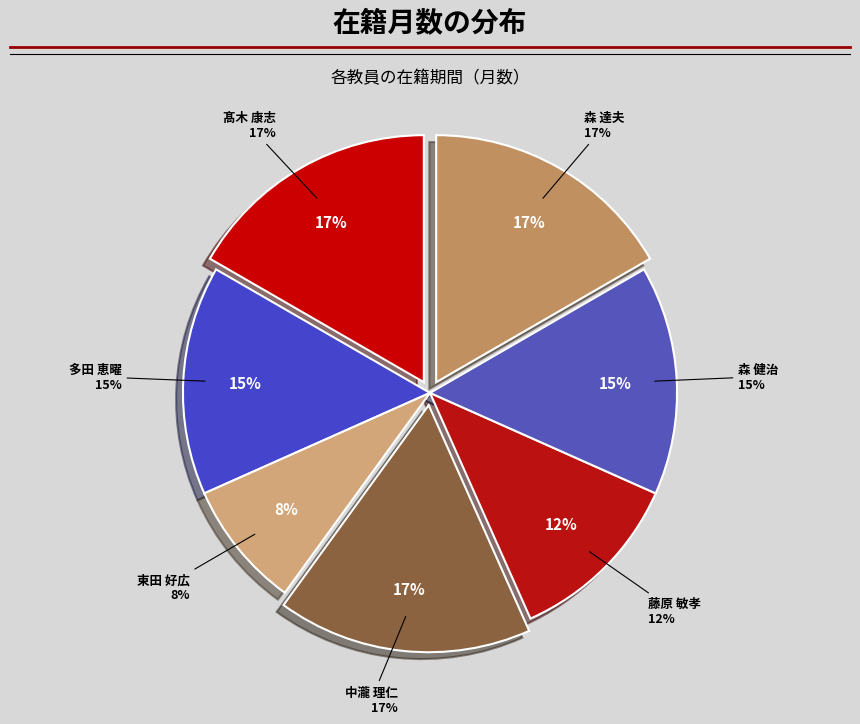

Does 中瀧 理仁 represent more than half of the total?

No